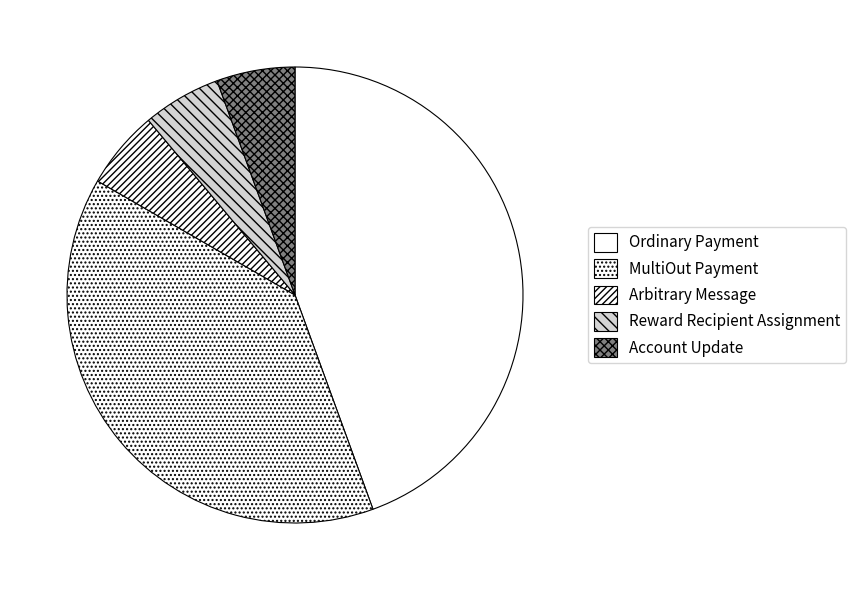

Does any single category account for the majority?

No